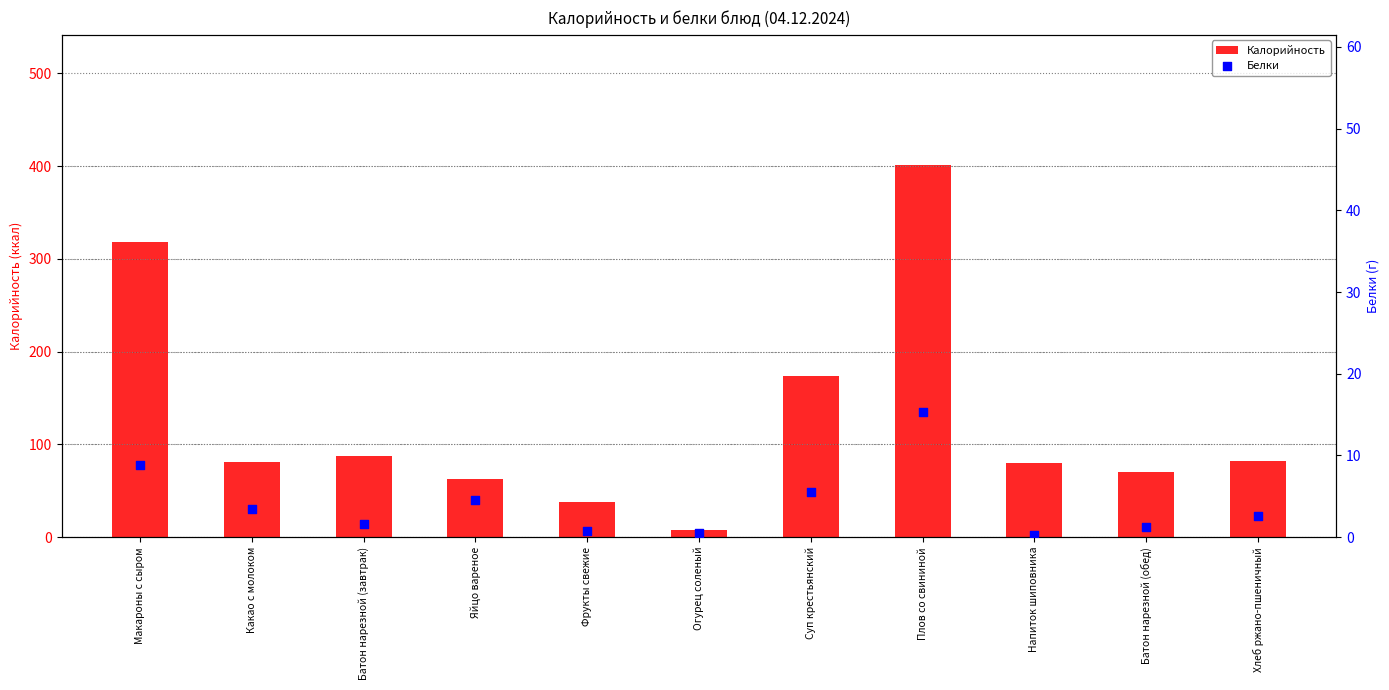

At which category is the sum across all series the highest?

Плов со свининой